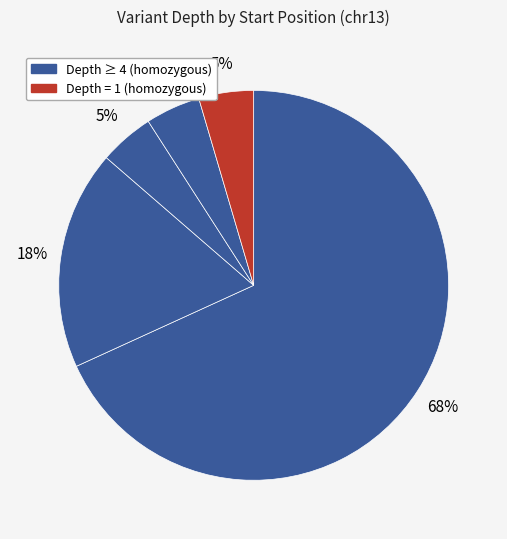

How many slices are in this pie chart?

5